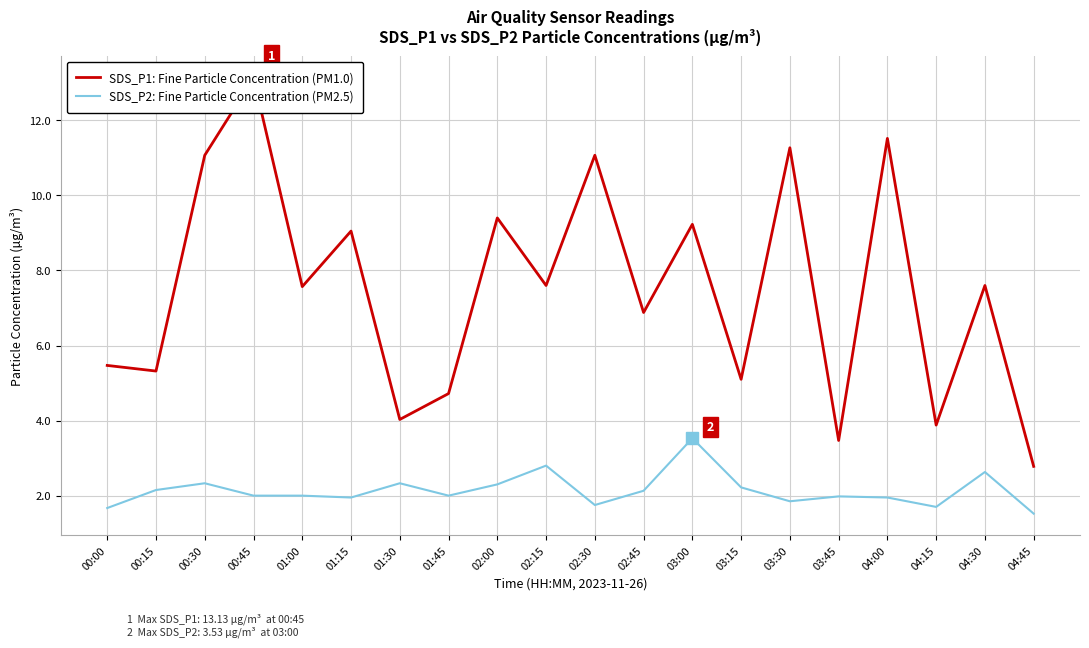

What is the greatest value displayed?

13.1